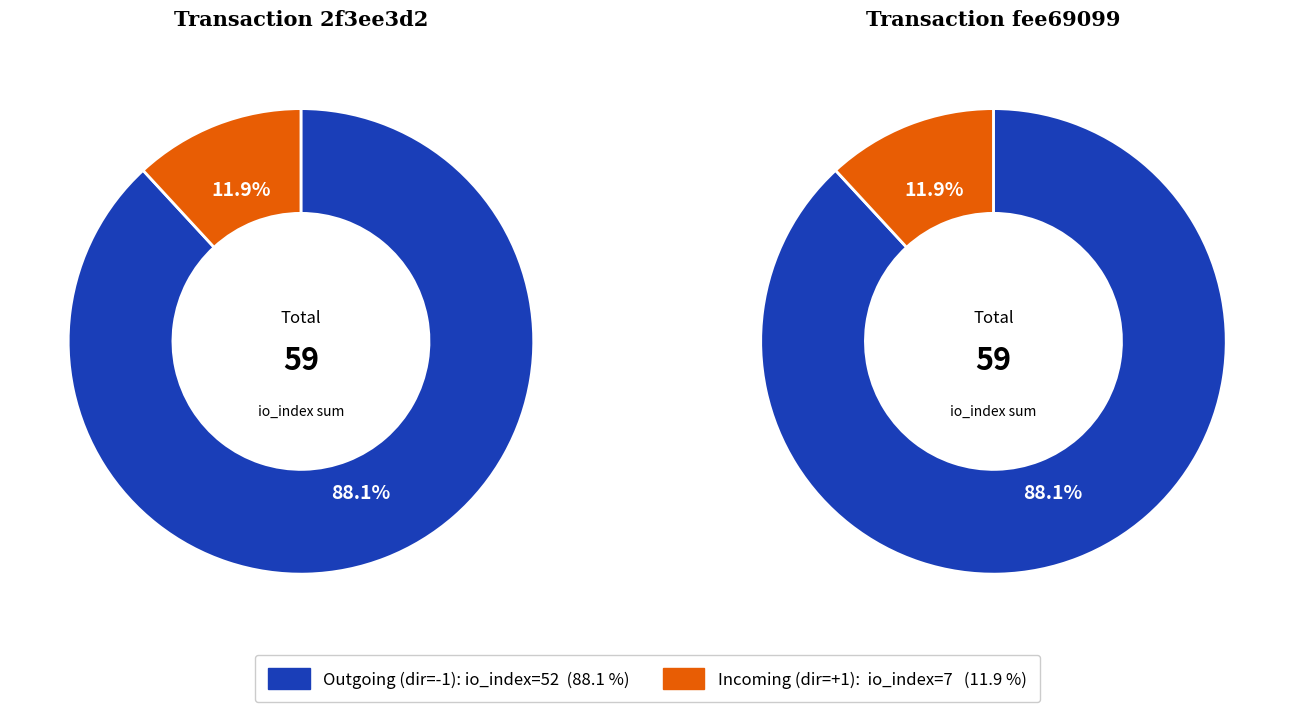

Between io_index=7 and io_index=52, which is larger?

io_index=52